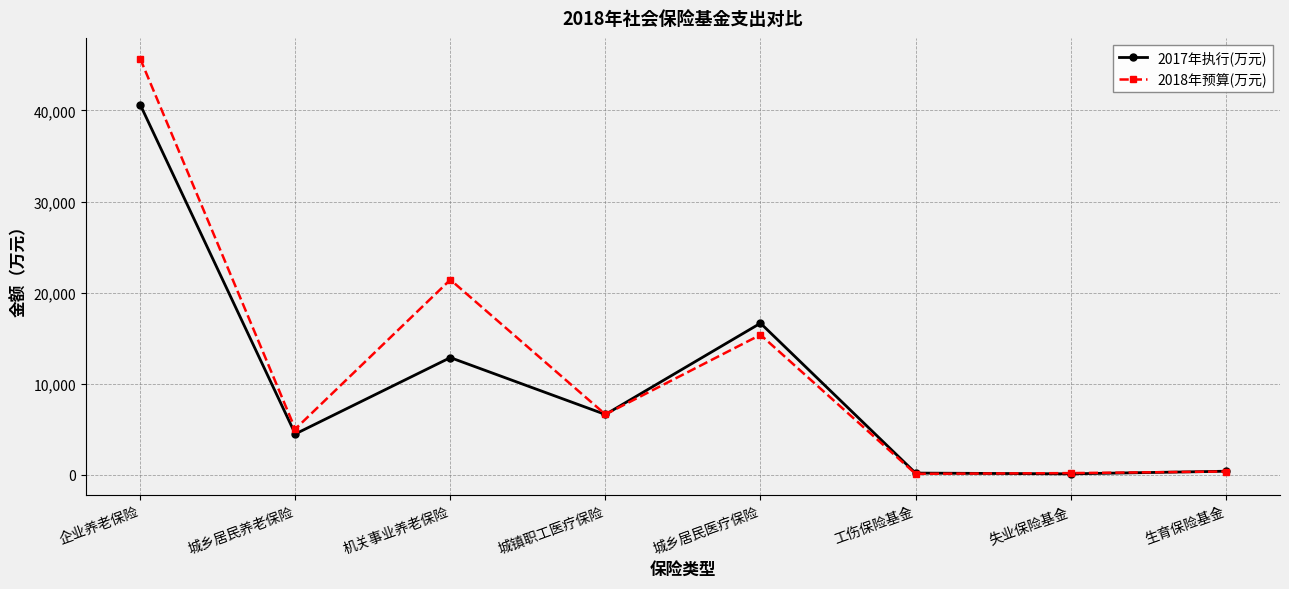

What is the sum of the 2017年执行(万元) values at 企业养老保险 and 工伤保险基金?

40843